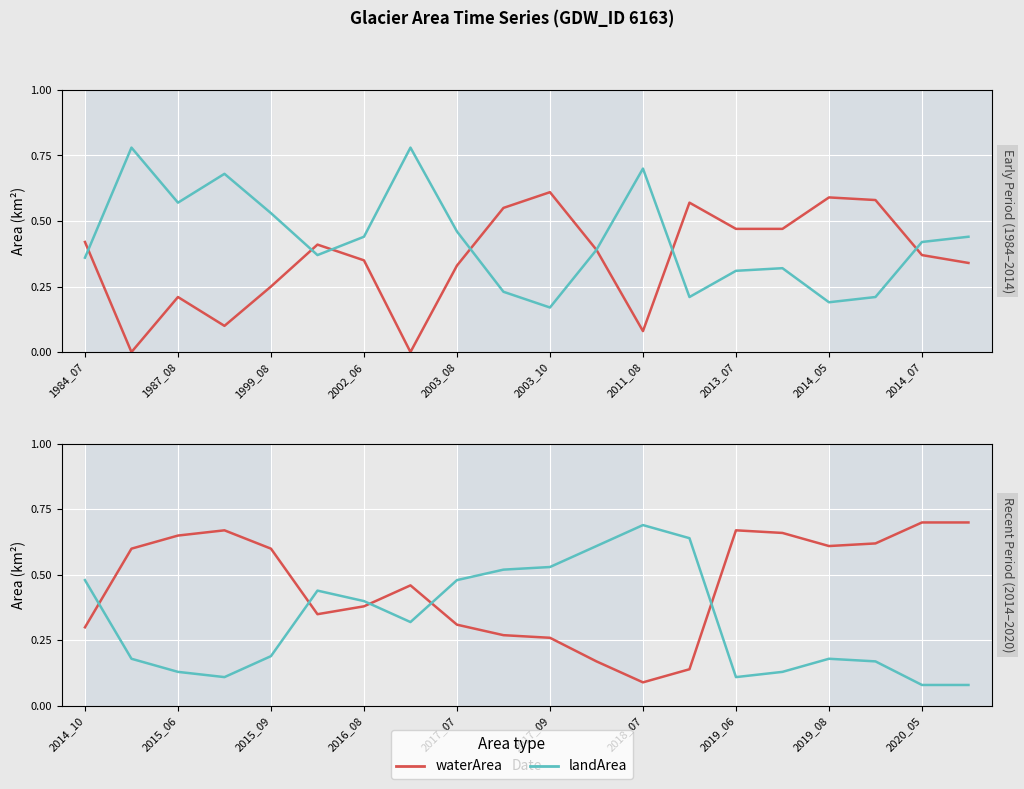

Which series has the widest spread of values?

waterArea